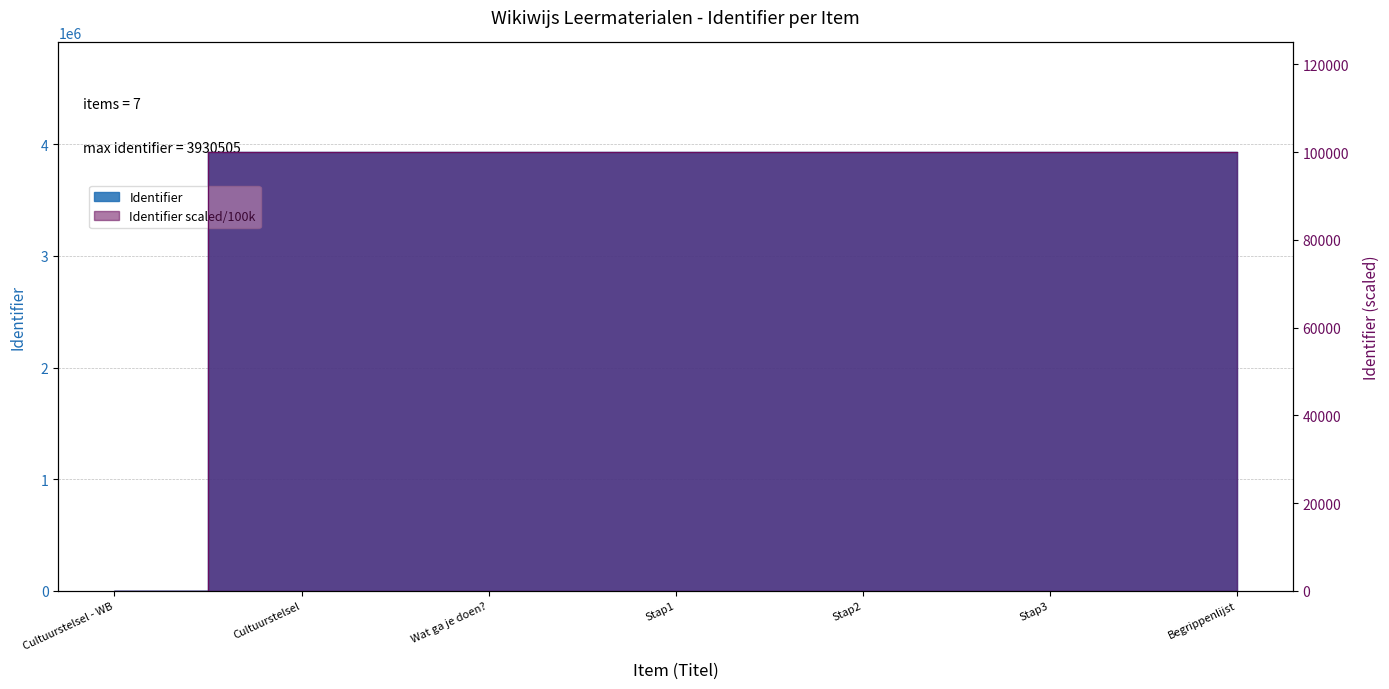

List the labels in order of value, largest first.

Begrippenlijst, Stap3, Stap2, Stap1, Wat ga je doen?, Cultuurstelsel, Cultuurstelsel - WB